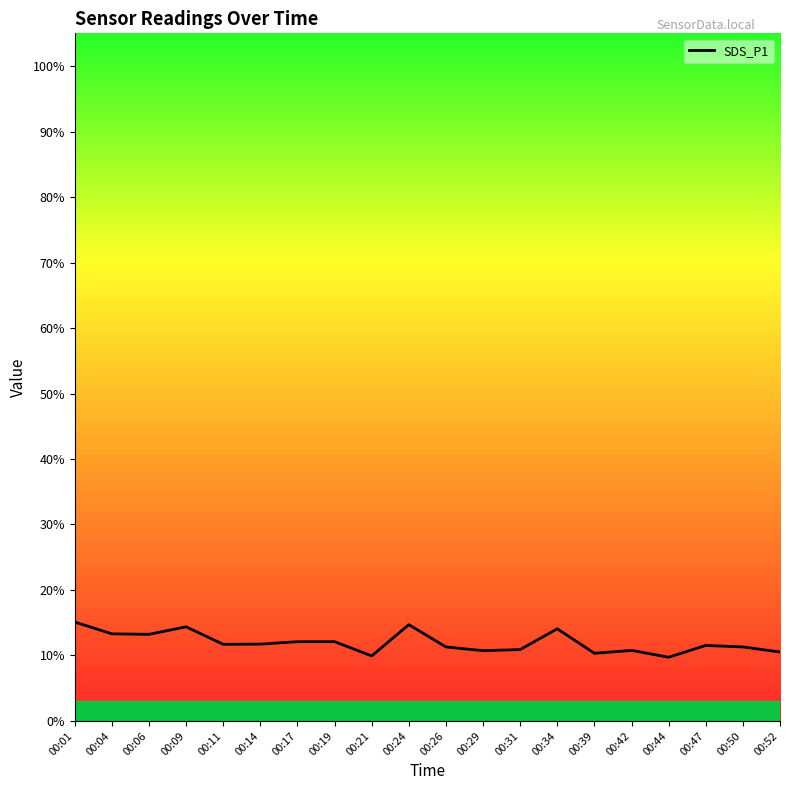

Is it true that the value at 00:09 is 14.4?

True